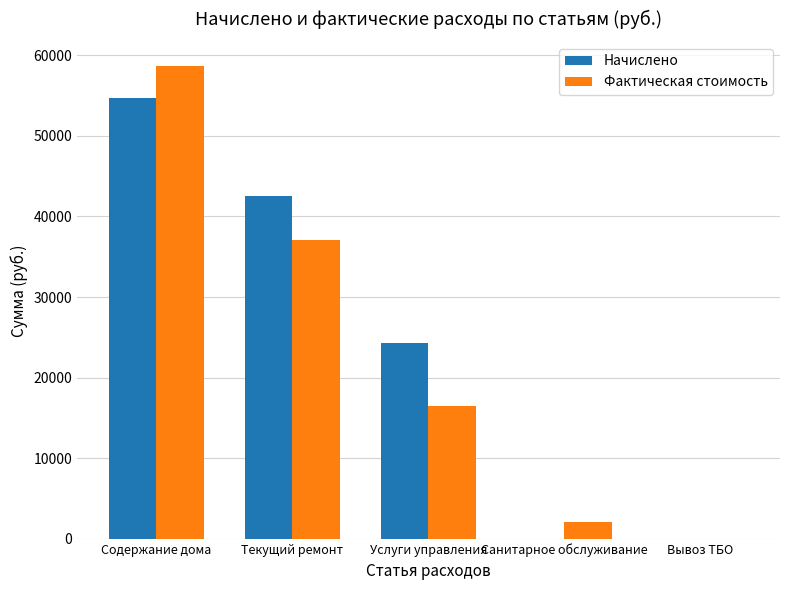

Reading right to left, list all the values displayed in this chart.

Начислено: Вывоз ТБО=0.0	Санитарное обслуживание=0.0	Услуги управления=24278.1	Текущий ремонт=42486.7	Содержание дома=54625.8
Фактическая стоимость: Вывоз ТБО=0.0	Санитарное обслуживание=2133.2	Услуги управления=16500.0	Текущий ремонт=37105.6	Содержание дома=58704.0